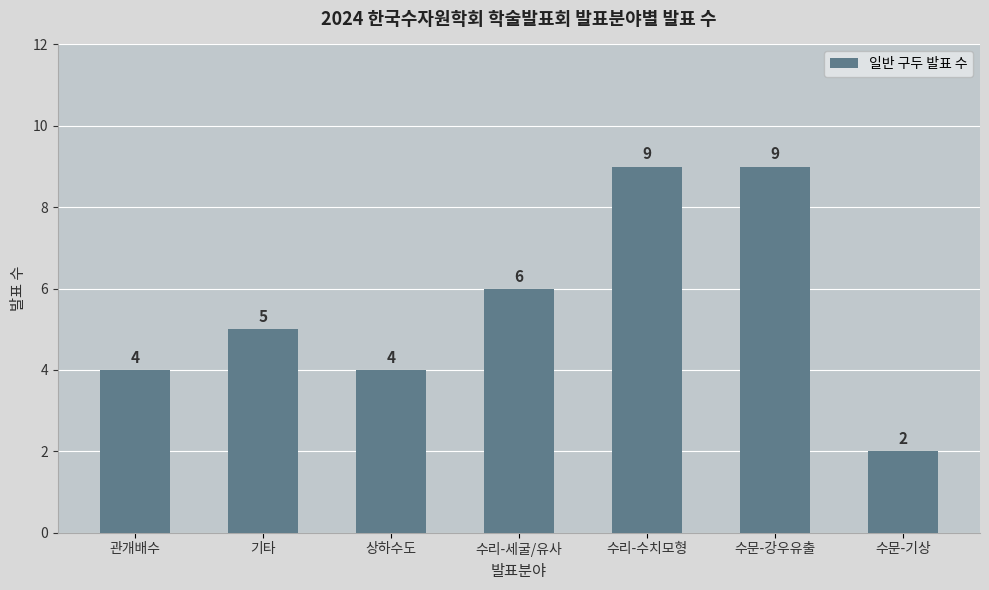

Is it true that the value at 수리-세굴/유사 is 6?

True